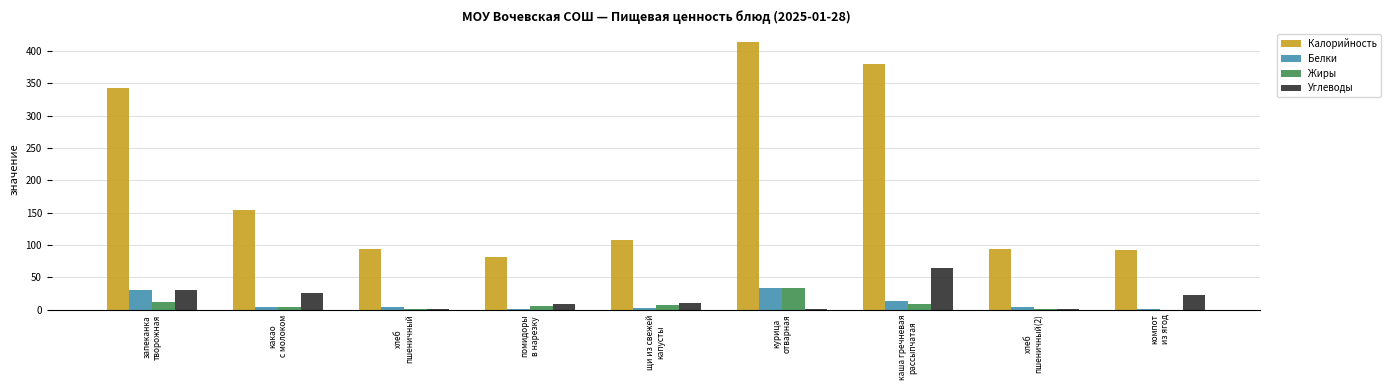

Which series has the largest total across all categories?

Калорийность